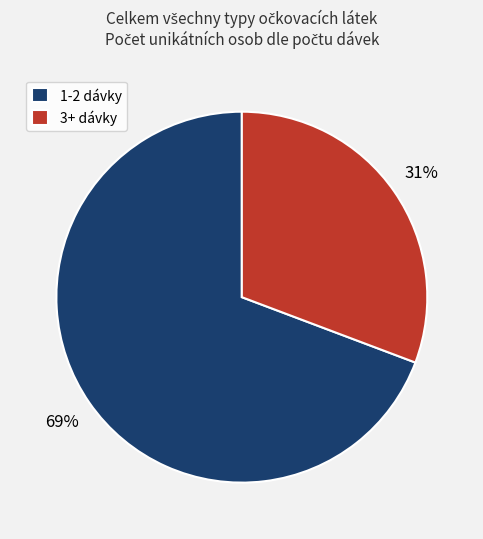

What is the largest slice in the pie chart?

1-2 dávky